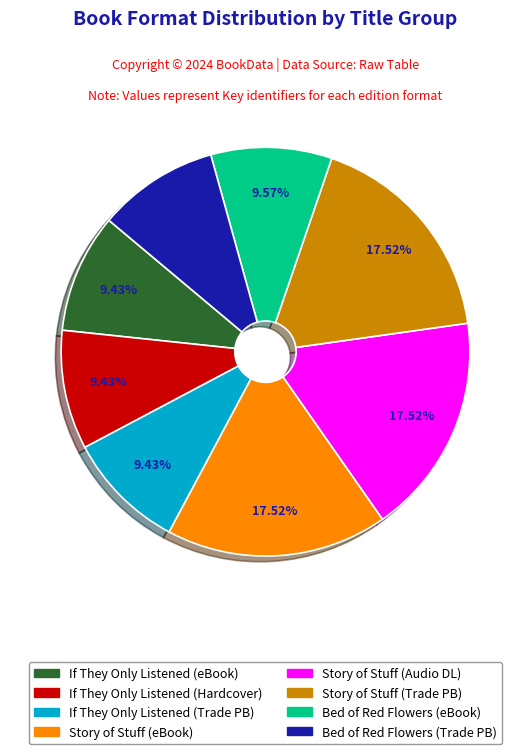

Is there any slice that represents more than half of the pie?

No